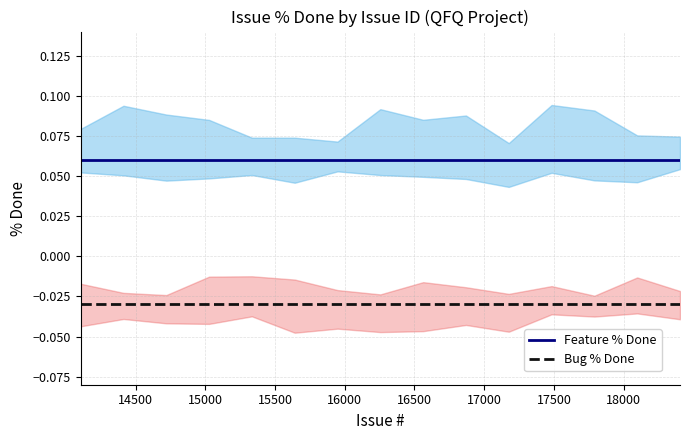

What is the sum of all Bug % Done values?

-0.4